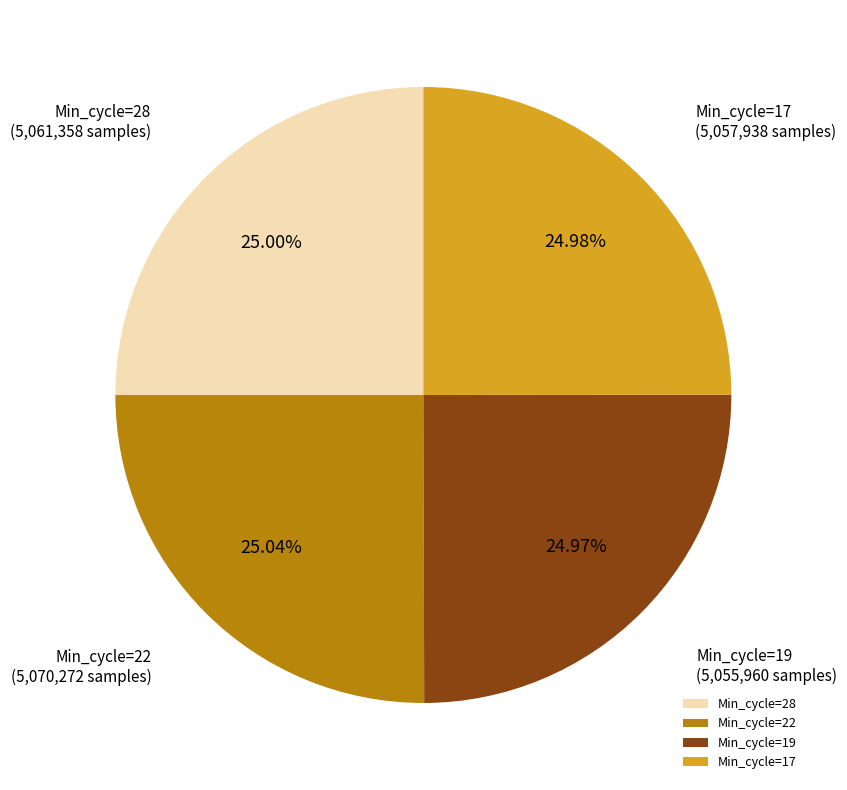

Is Min_cycle=19 the majority of the pie?

No